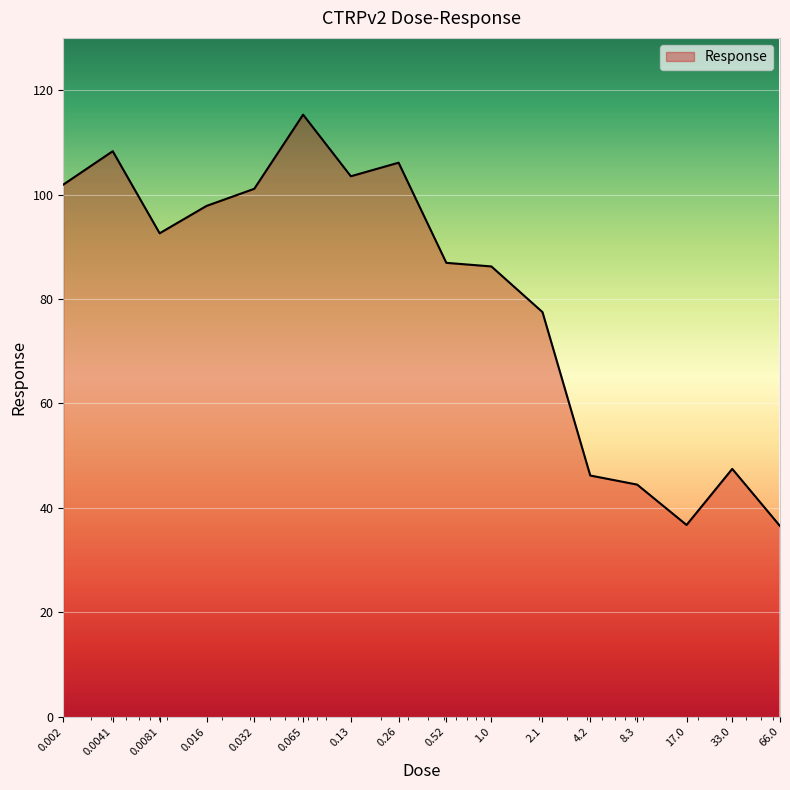

How many values are below 92?

8